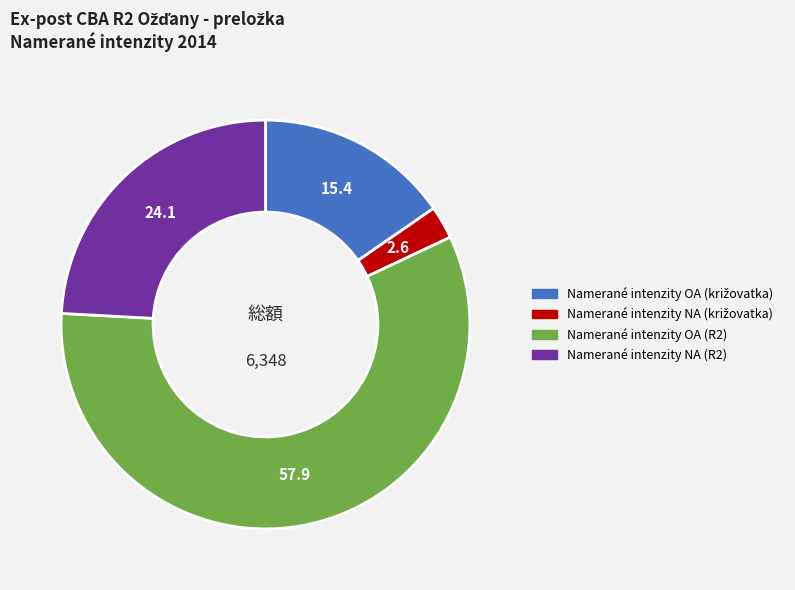

Is it true that Namerané intenzity NA (R2) is 34% of the pie?

False